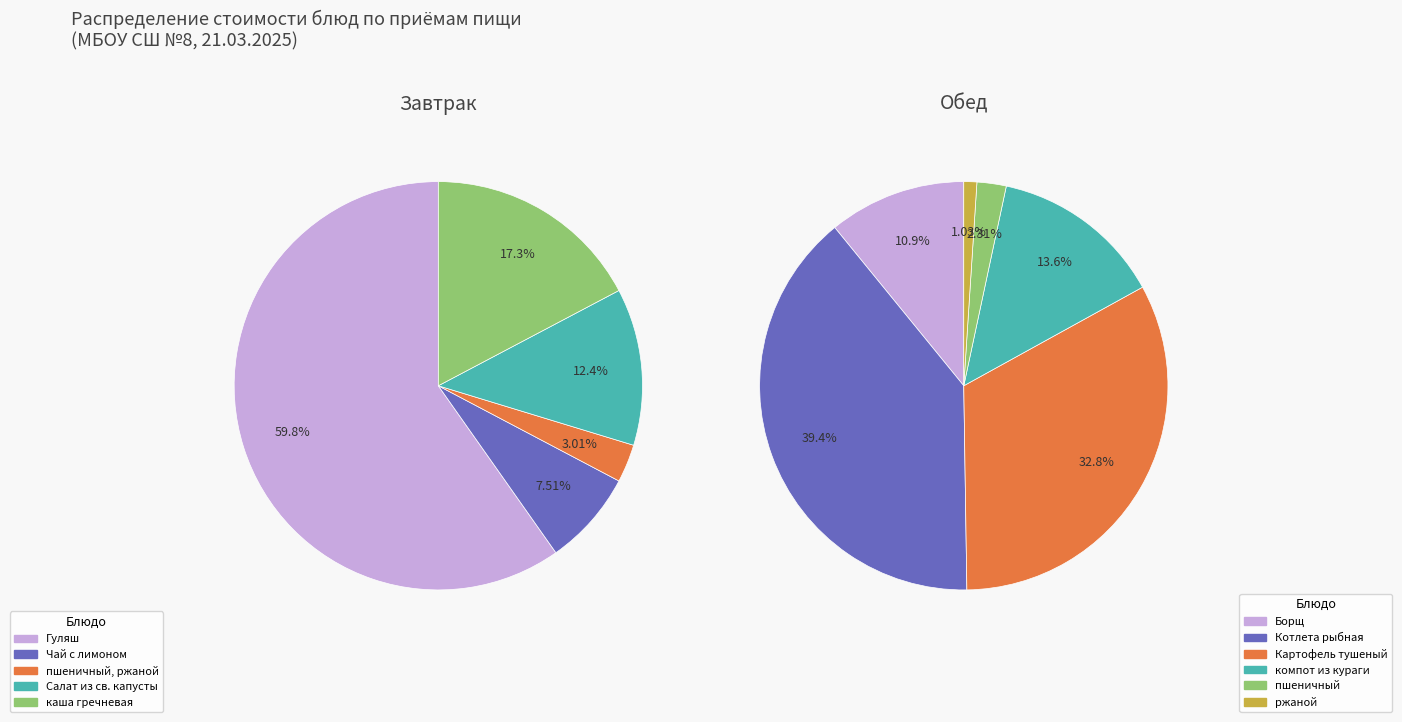

Does any single category account for the majority?

No